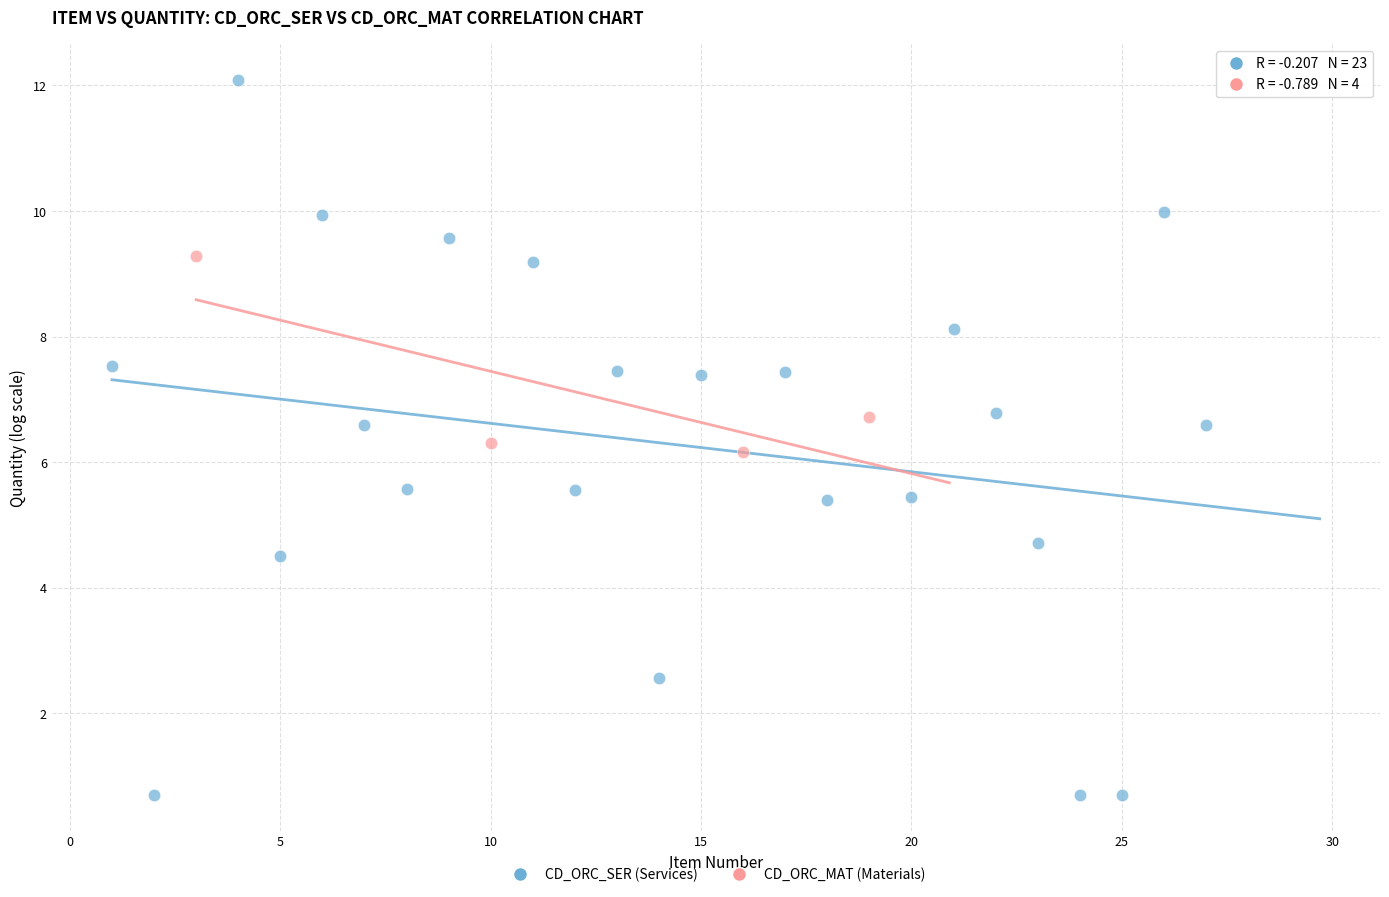

Which series has the largest Y range (max minus min)?

CD_ORC_SER (Services)